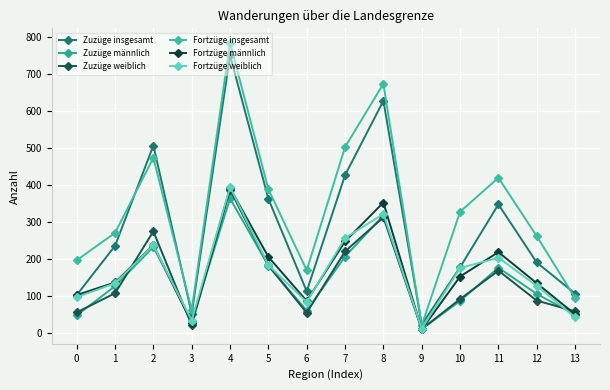

What is the minimum value for Fortzüge insgesamt?

20